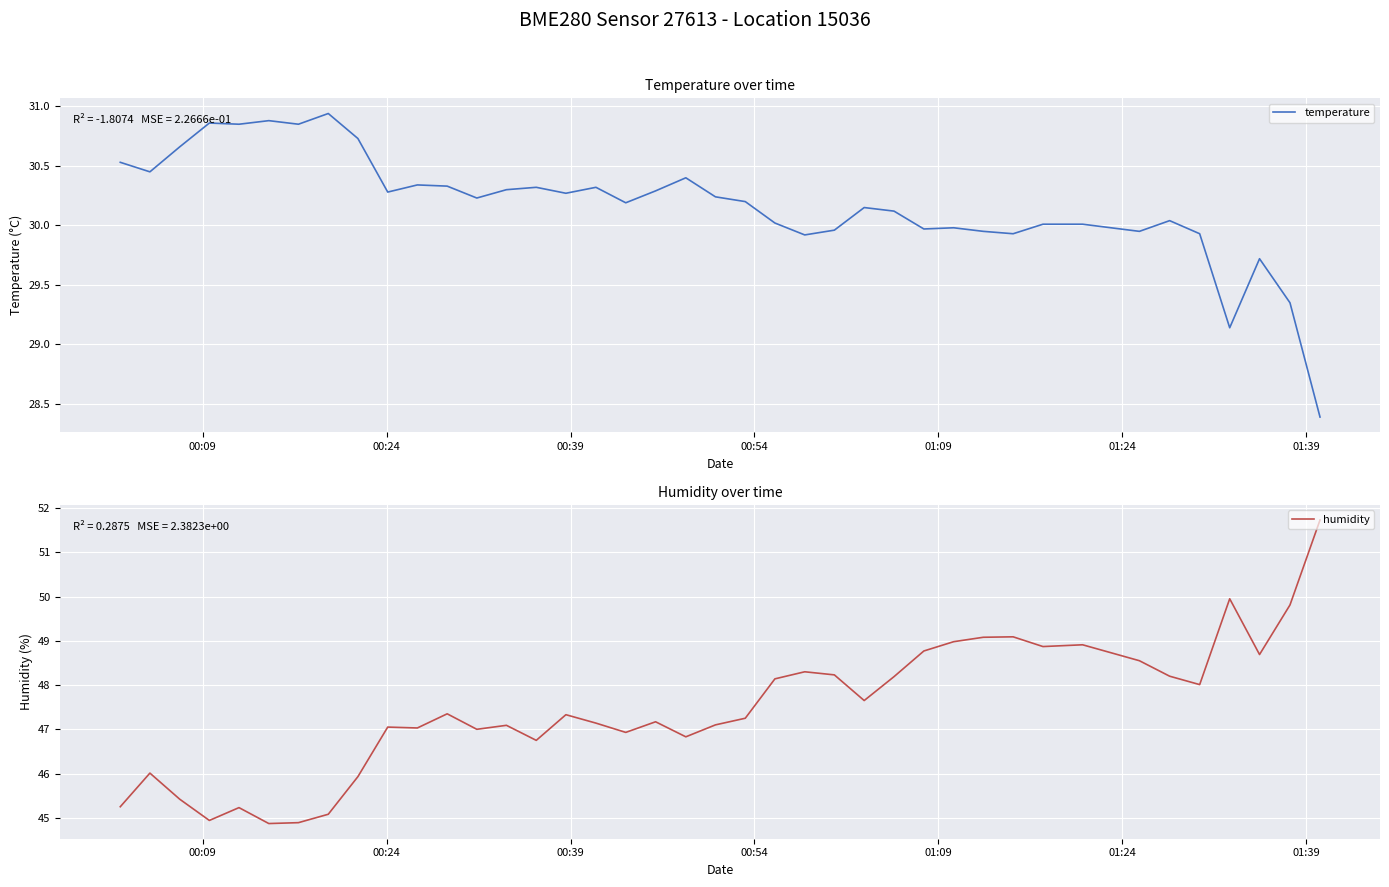

How many values in the temperature series are below 30?

12